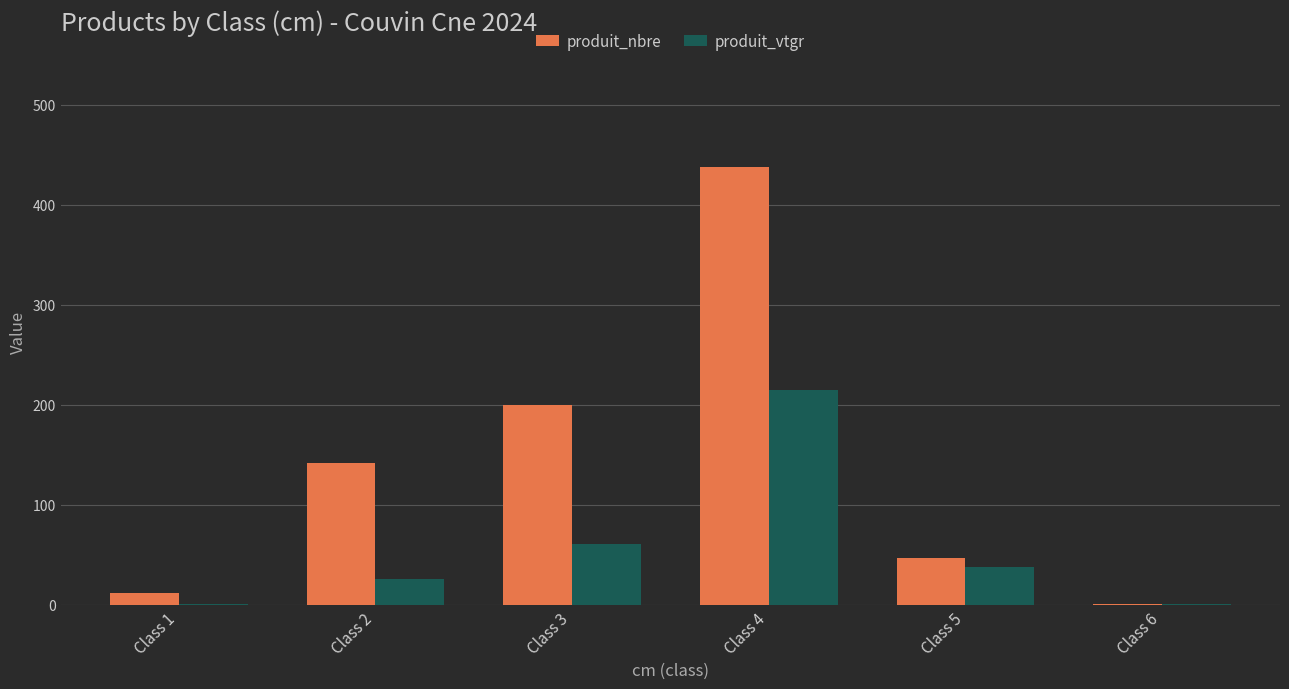

How many distinct data groups are displayed?

2